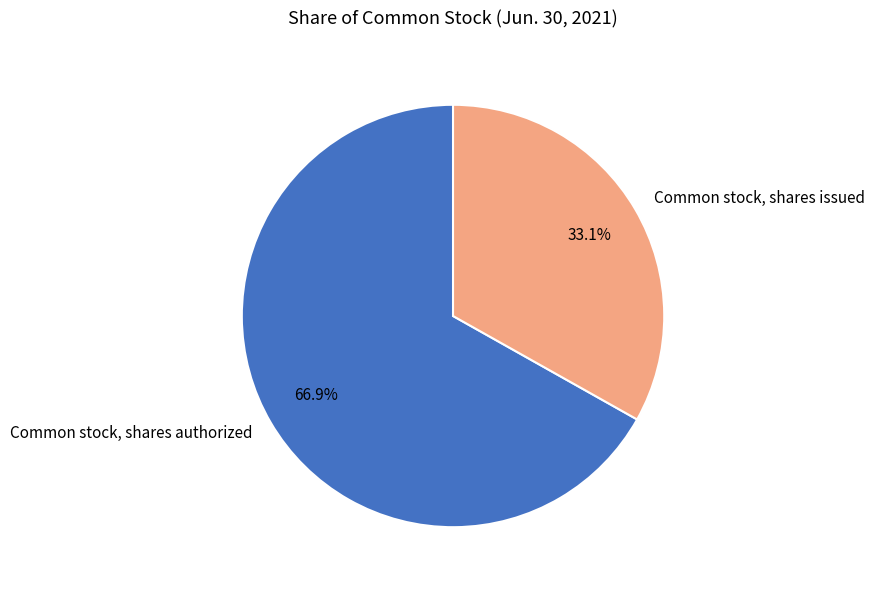

Count the number of slices in the pie.

2